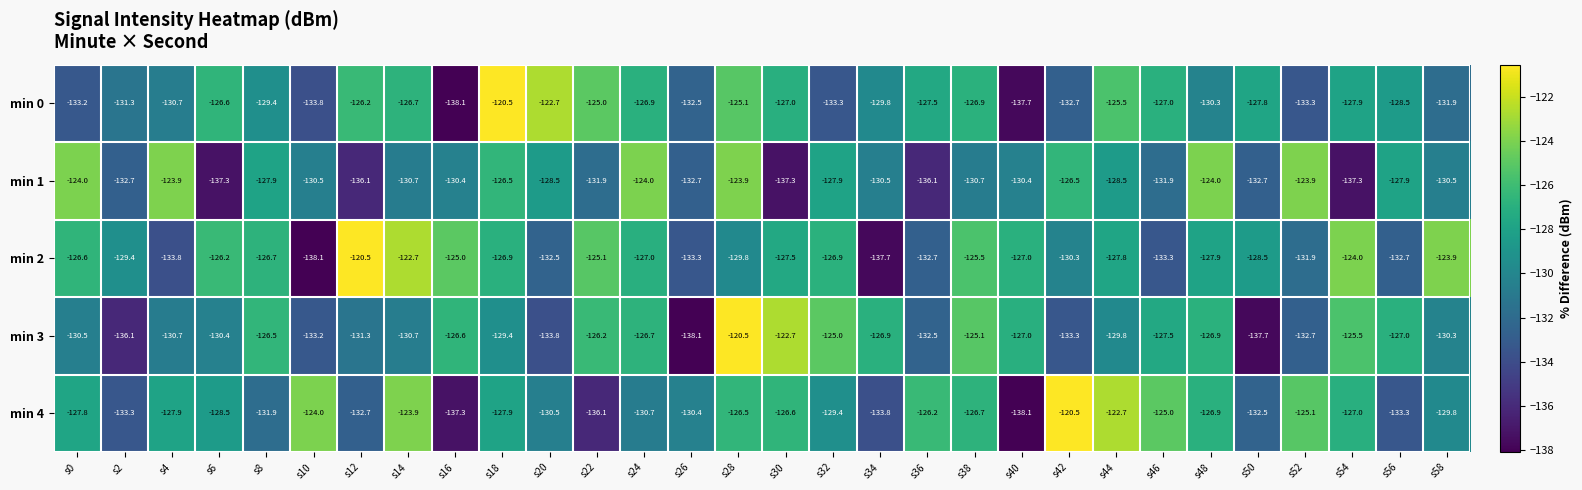

How many values in the min 3 series exceed -129?

14